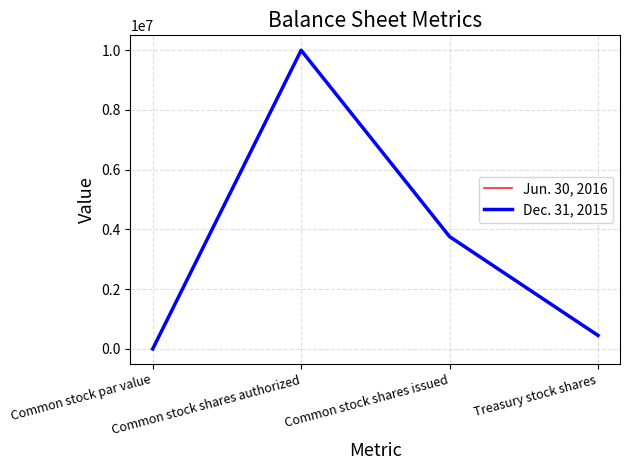

At which category is the sum across all series the highest?

Common stock shares authorized